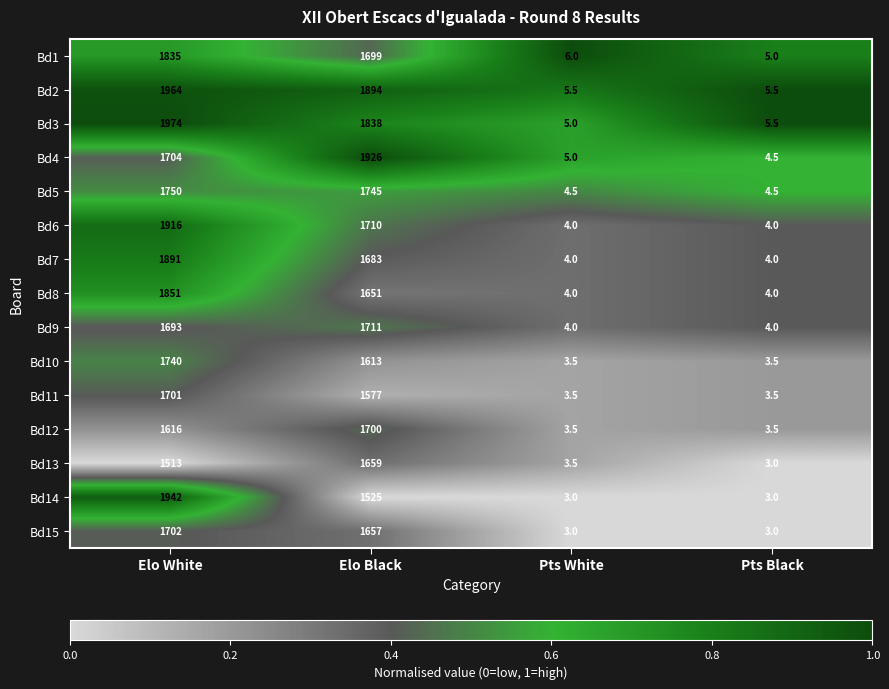

Count the number of data series in this chart.

15